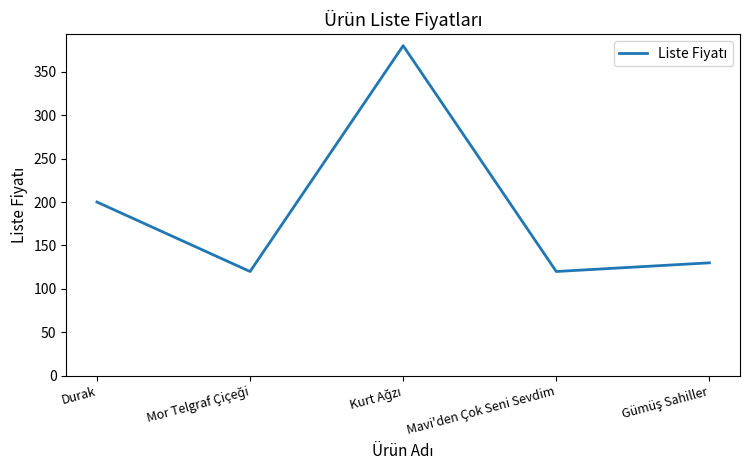

Reading left to right, transcribe all the data shown in this chart.

200	120	380	120	130